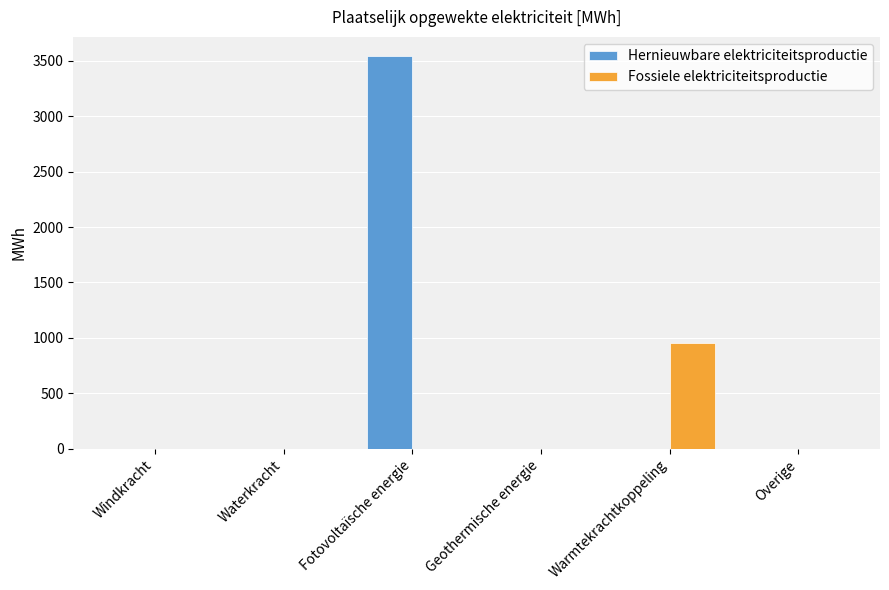

At which label does Hernieuwbare elektriciteitsproductie reach its peak?

Fotovoltaïsche energie